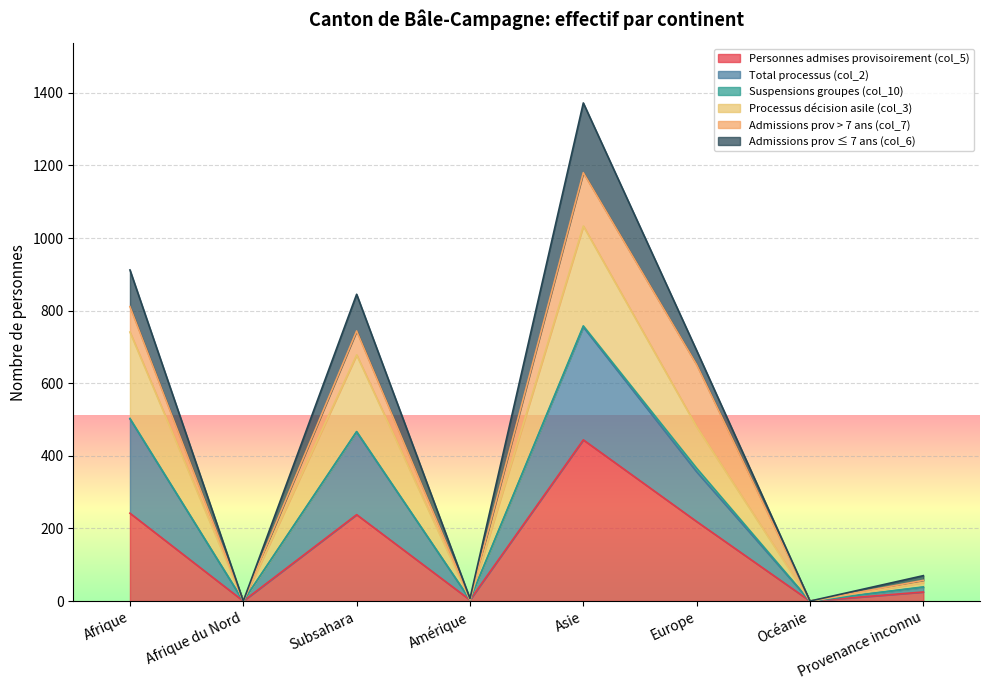

Where does the Total processus (col_2) series first go above 480?

Afrique